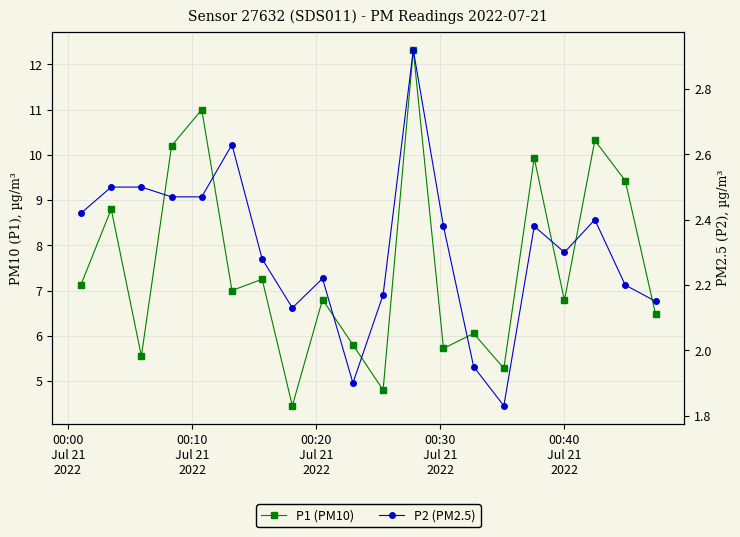

How many distinct data groups are displayed?

2